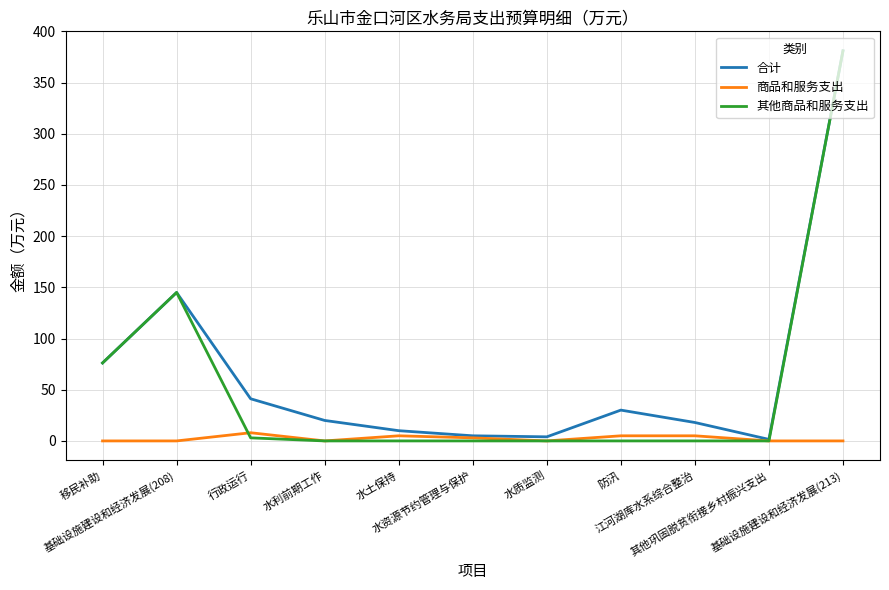

How many series are shown in this chart?

3